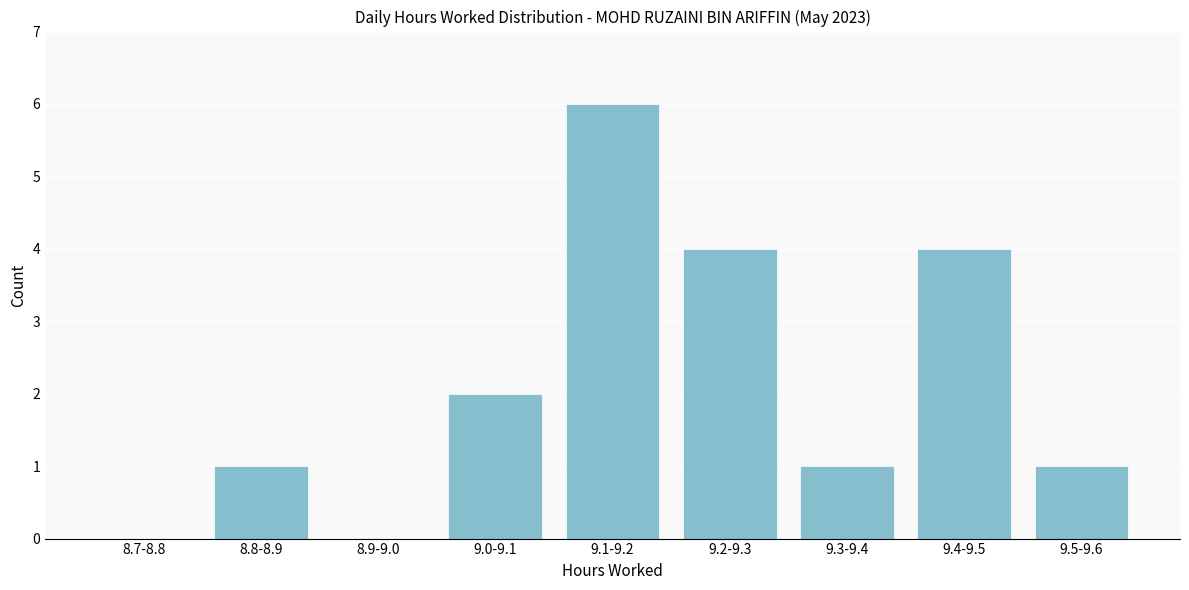

Reading left to right, what are all the values shown in this chart?

8.7-8.8=0	8.8-8.9=1	8.9-9.0=0	9.0-9.1=2	9.1-9.2=6	9.2-9.3=4	9.3-9.4=1	9.4-9.5=4	9.5-9.6=1